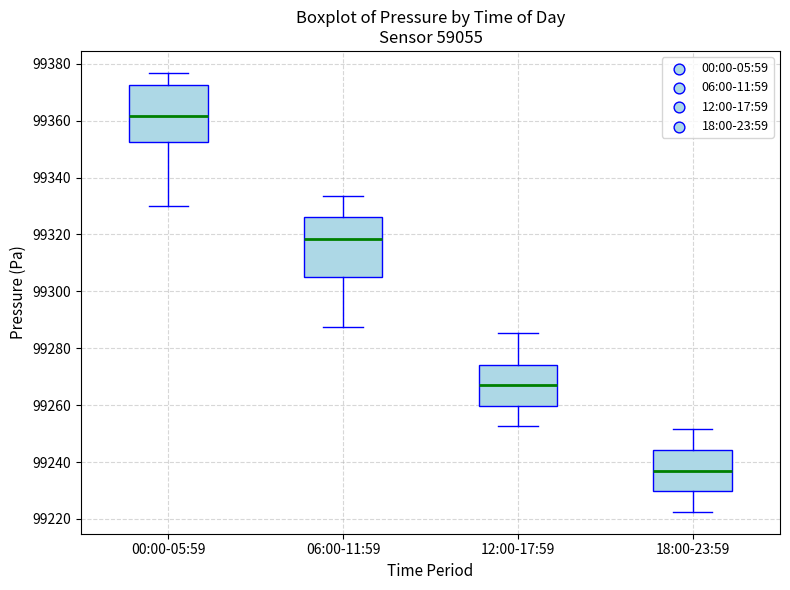

Where does the lower whisker of the box for 18:00-23:59 end on the y-axis? The values are not printed on the chart, so give them approximately, as read against the axis.

99222